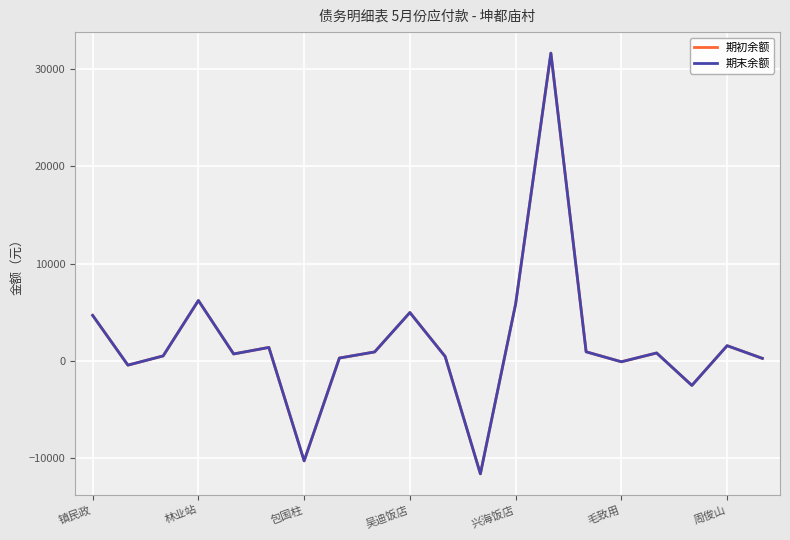

What are all the series names shown in the legend?

期初余额, 期末余额